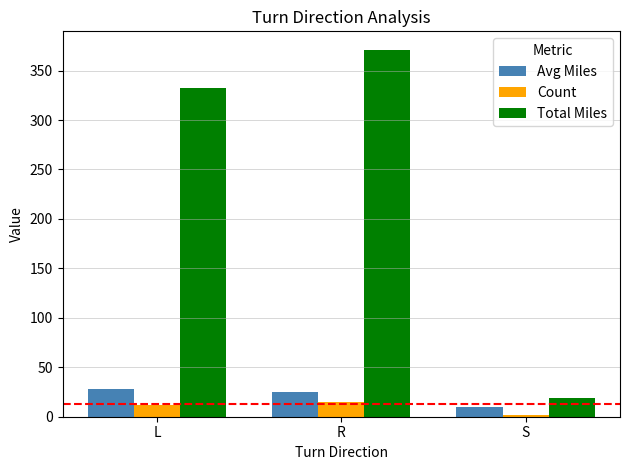

What is the difference between the Total Miles values at S and R?

351.9